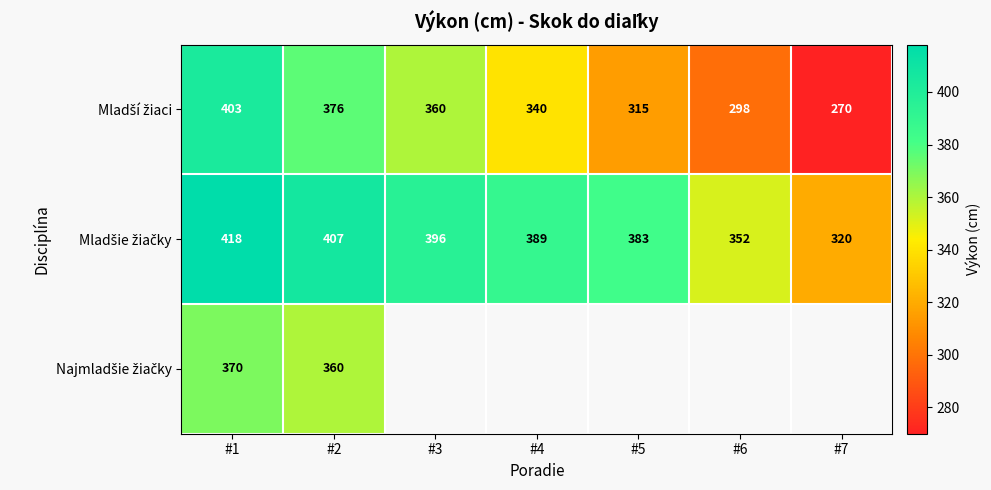

Is the value of Najmladšie žiačky at #5 greater than the value of Mladšie žiačky at #4?

No